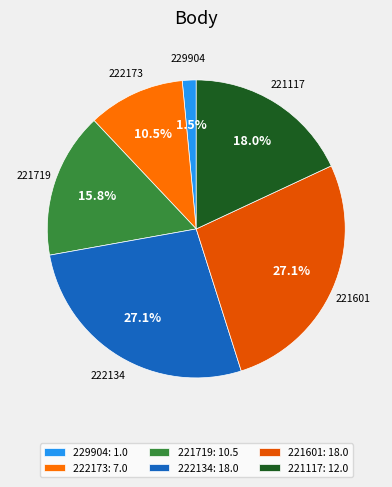

What is the total percentage of 221719 and 222134?

42.9%